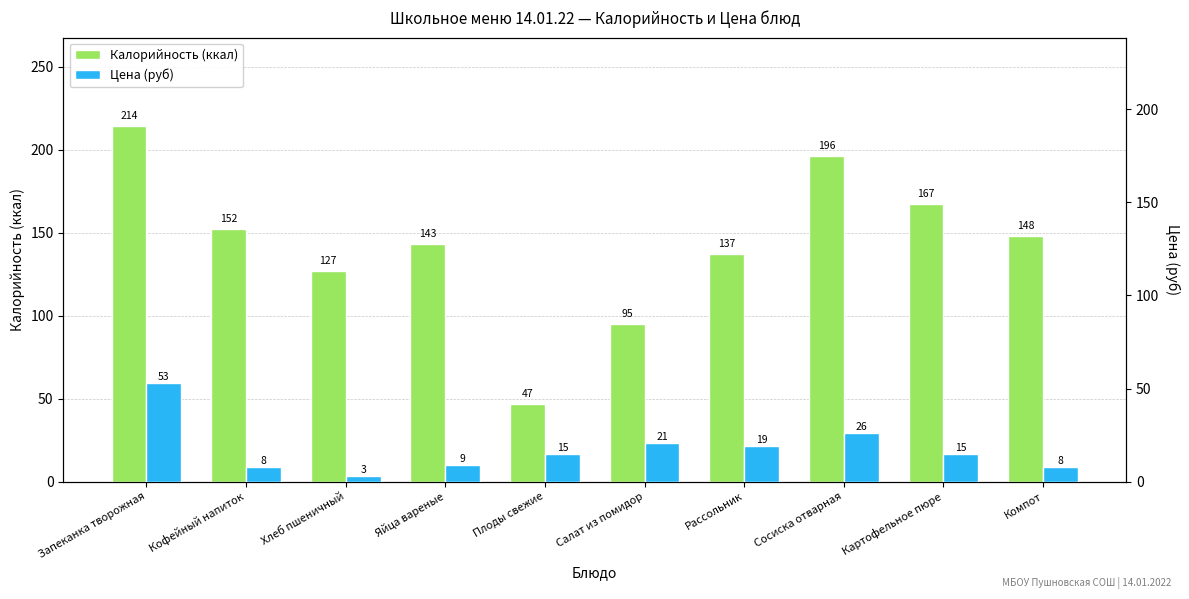

At which category is the sum across all series the highest?

Запеканка творожная